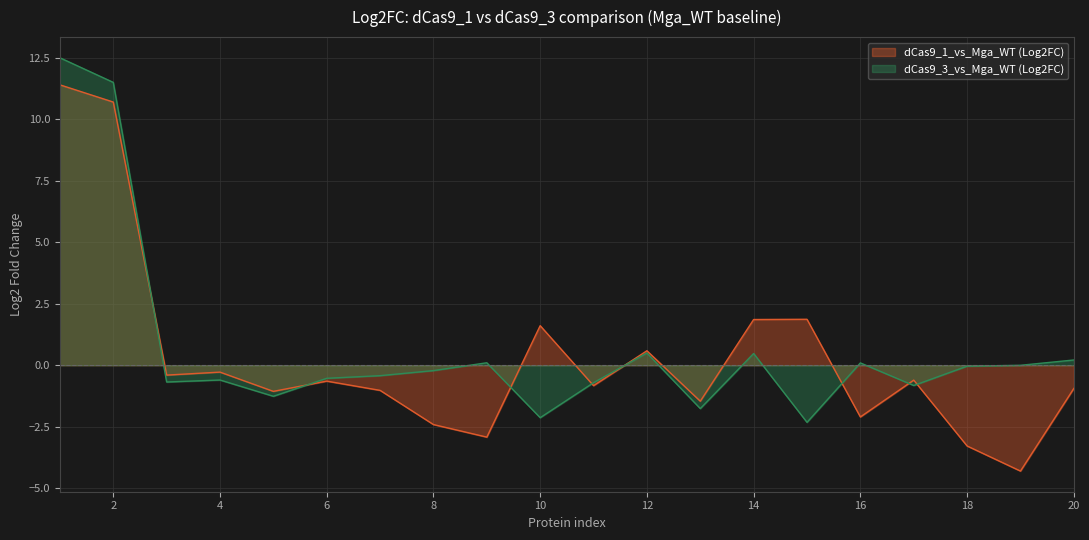

What is the lowest value of the dCas9_1_vs_Mga_WT (Log2FC) series?

-4.3